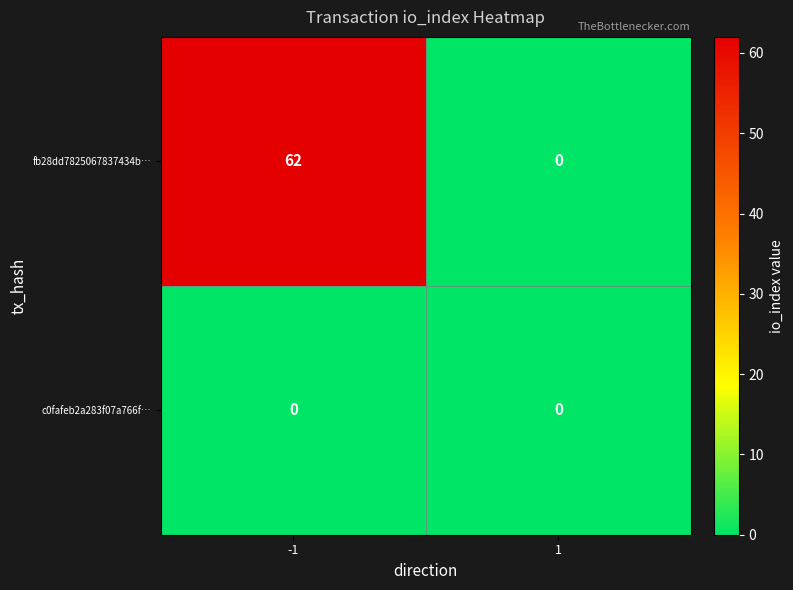

Reading left to right, what are all the values shown in this chart?

fb28dd7825067837434b…: -1=62	1=0
c0fafeb2a283f07a766f…: -1=0	1=0